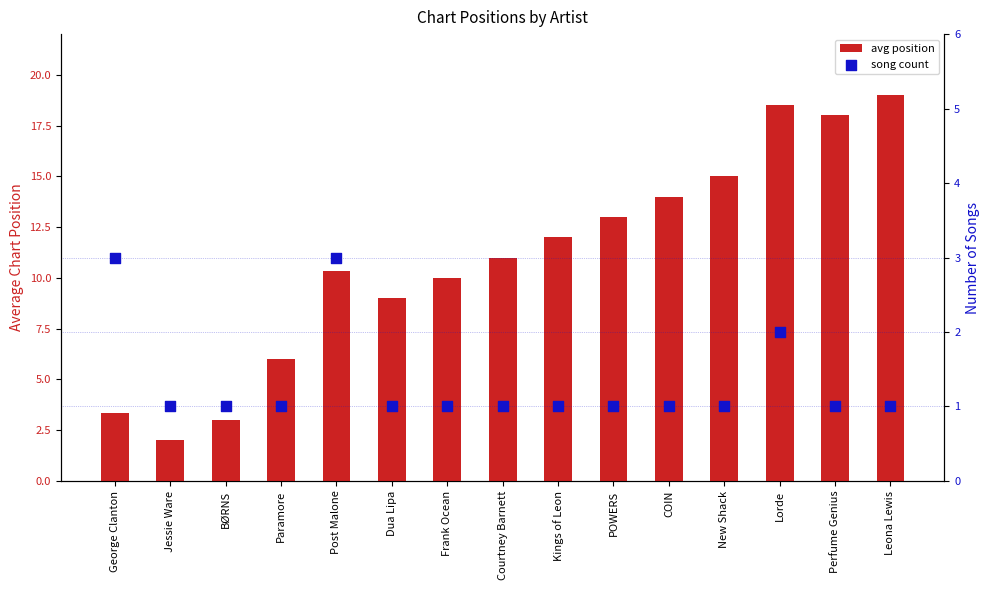

Which series reaches the maximum Y coordinate?

avg position